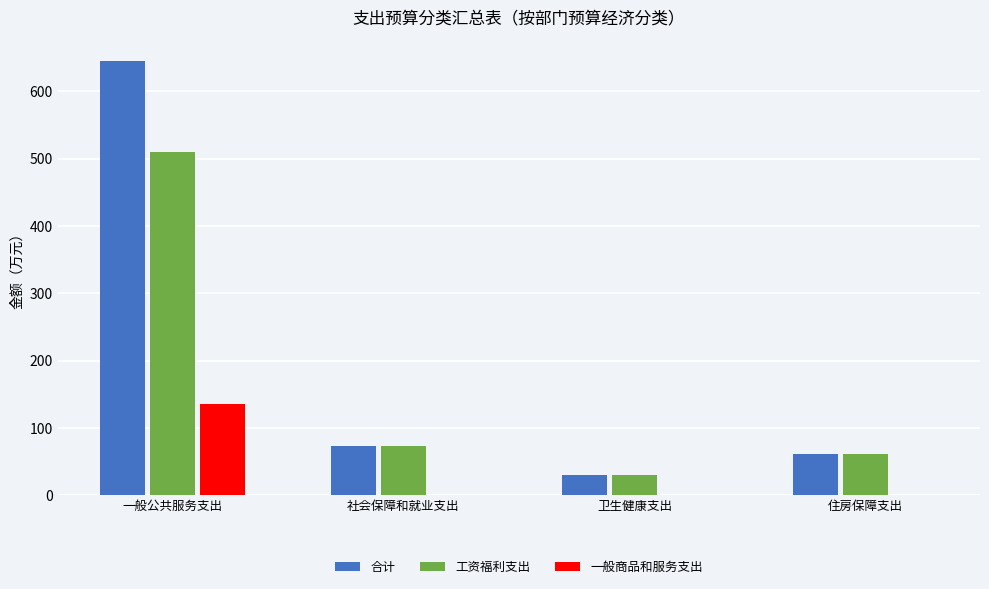

What is the sum of the 合计 values at 卫生健康支出 and 住房保障支出?

91.0